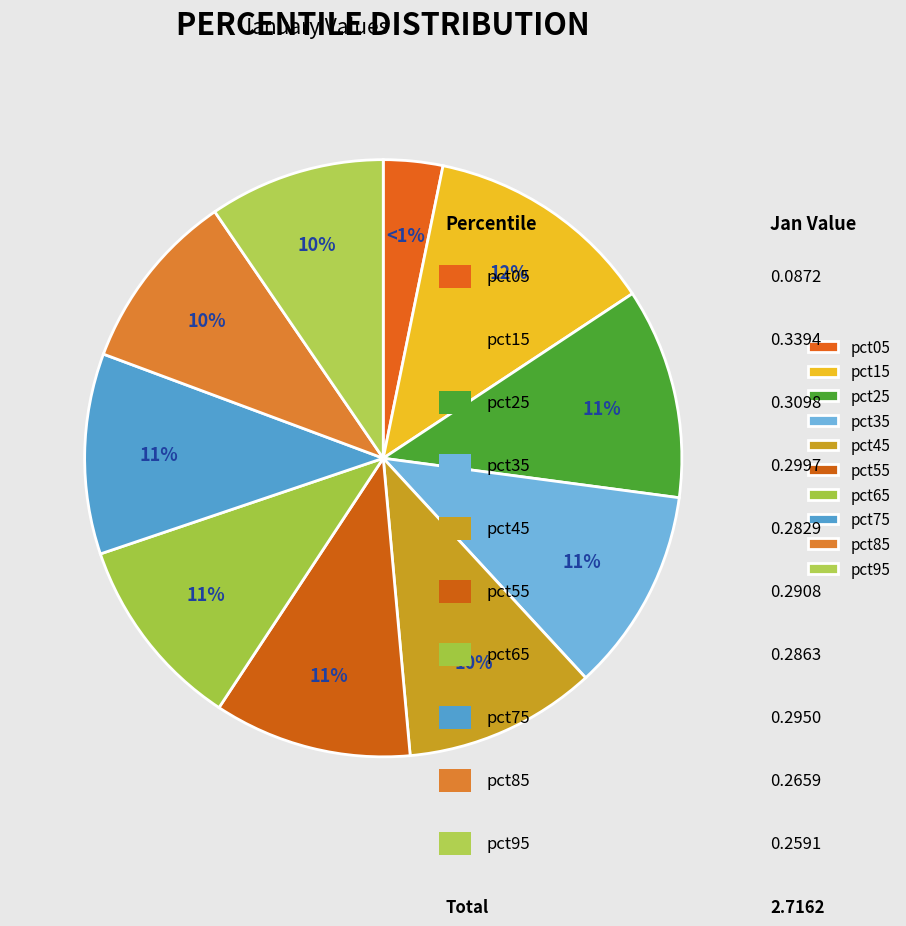

Do pct25 and pct05 together represent more than half of the pie?

No